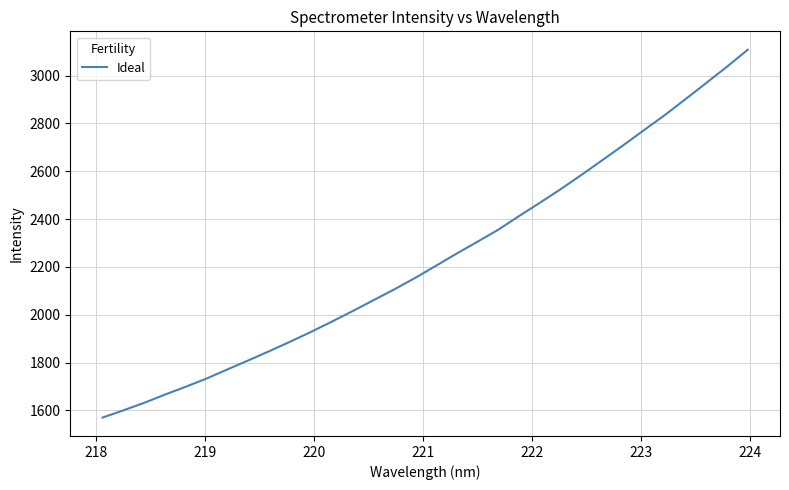

What is the maximum value shown in the chart?

3108.2